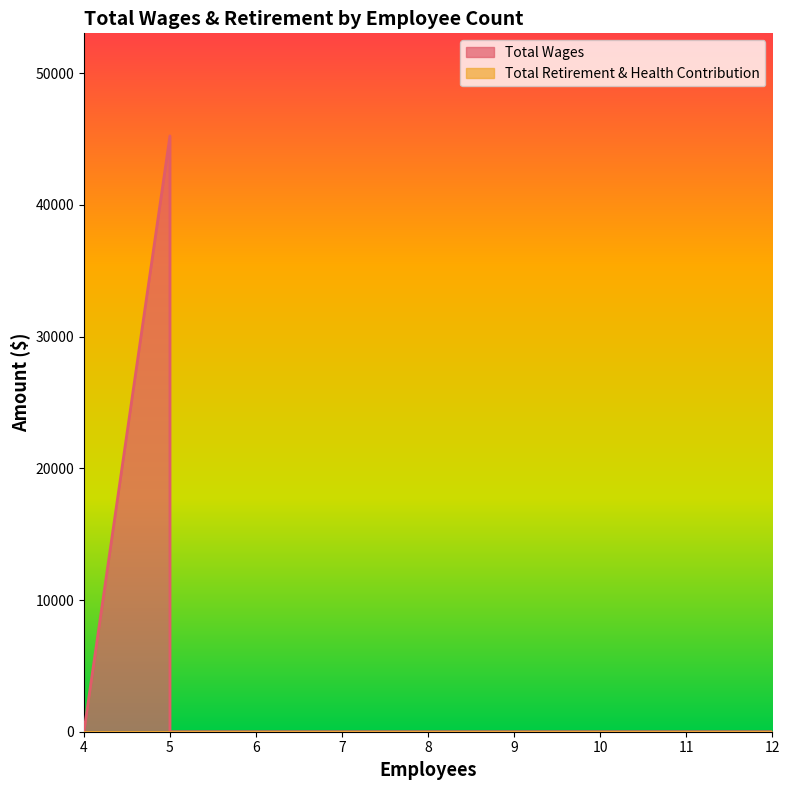

Which series has the largest total across all categories?

Total Wages